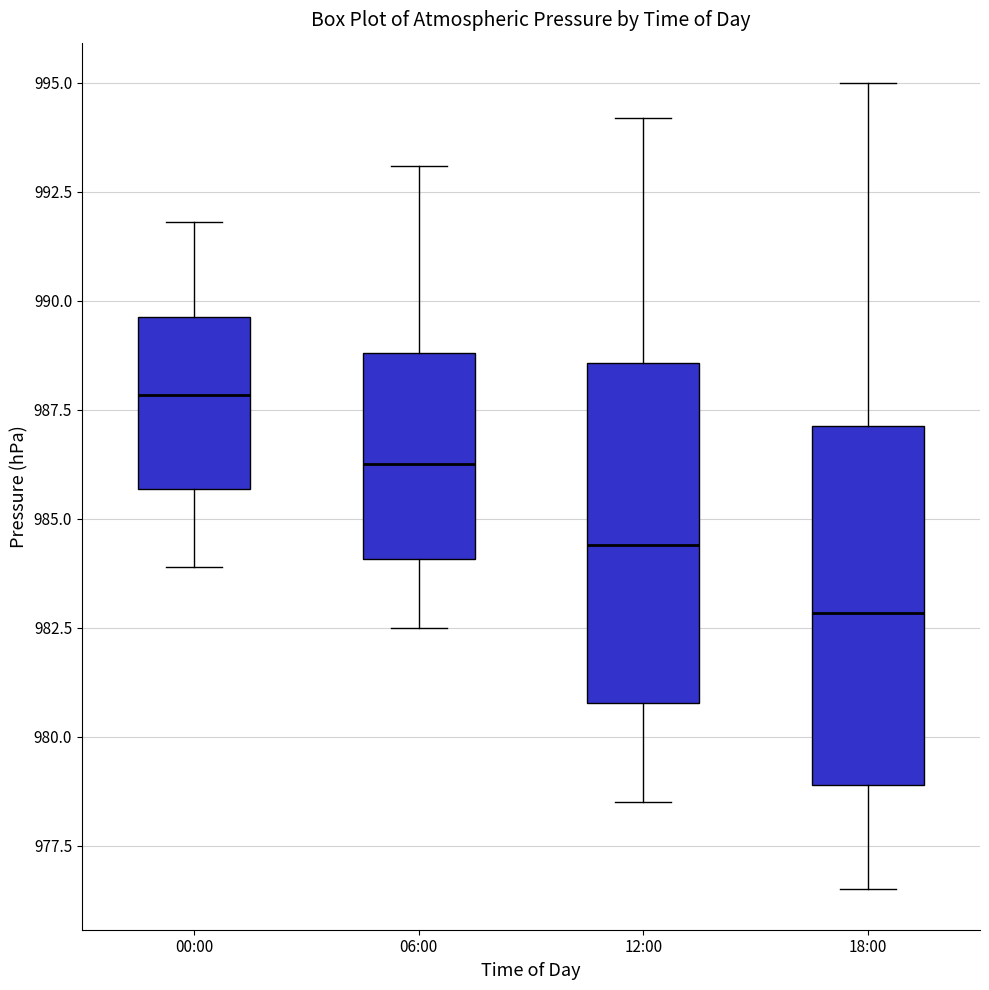

Where does the lower whisker of the box for 06:00 end on the y-axis? The values are not printed on the chart, so give them approximately, as read against the axis.

982.5